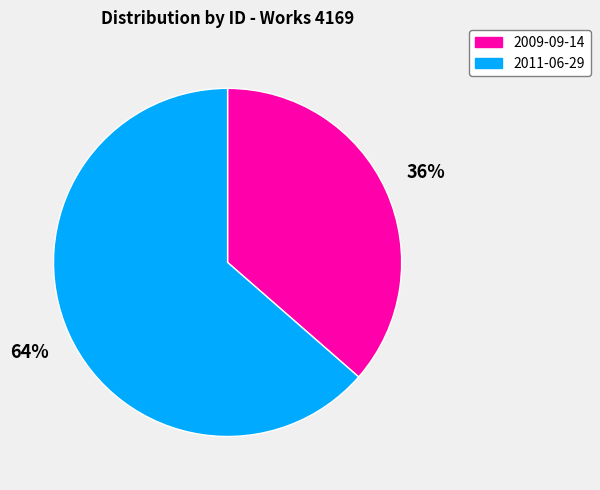

Count the number of slices in the pie.

2